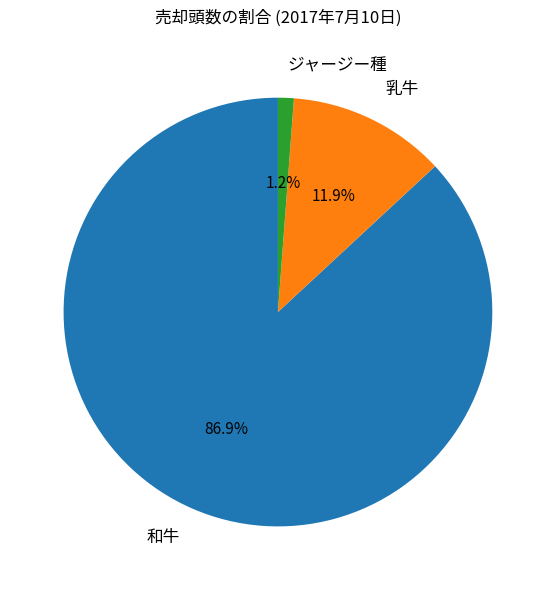

What percentage do 乳牛 and 和牛 together represent?

98.8%